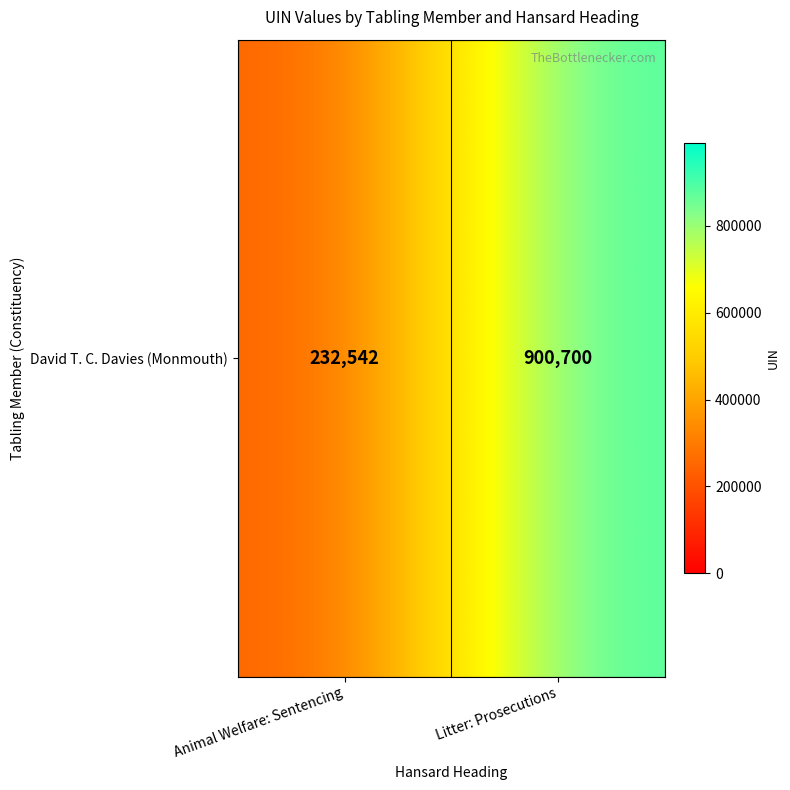

At which category does the chart reach its minimum across all series?

Animal Welfare: Sentencing